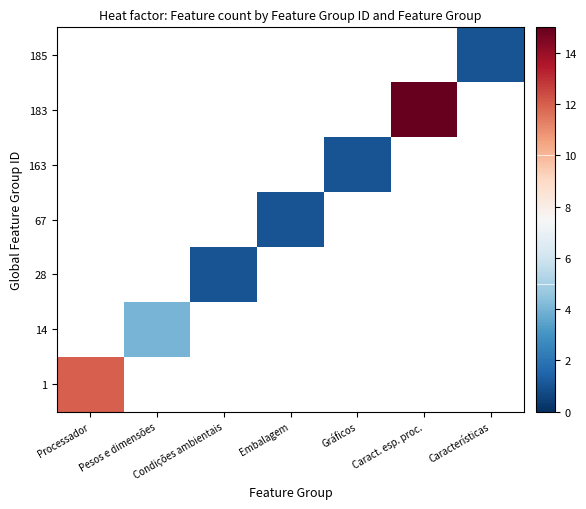

The 14 series shows 0.9 at Pesos e dimensões. True or false?

False